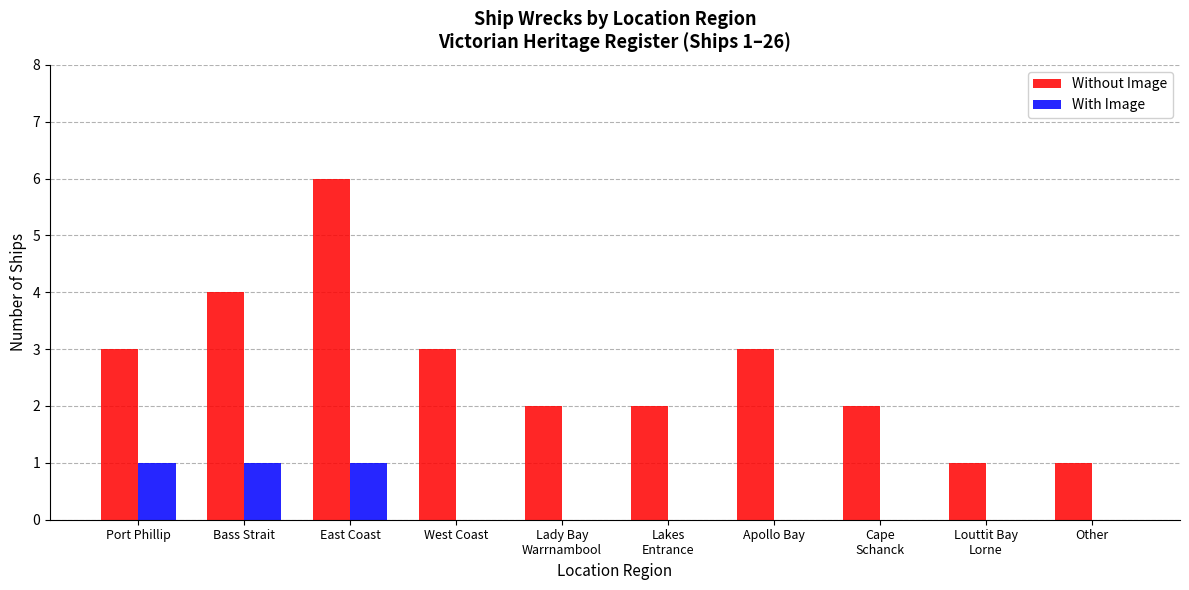

What is the sum of all With Image values?

3